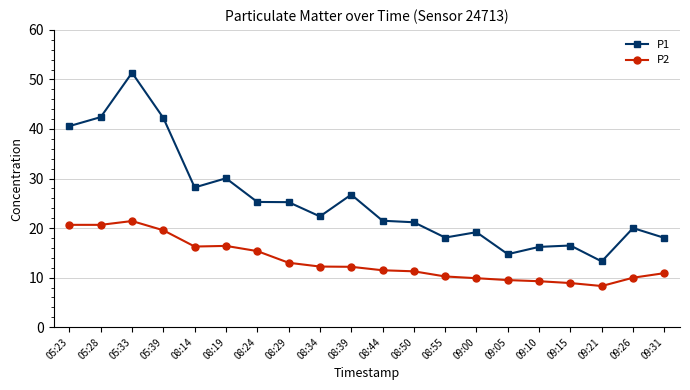

What value does the P2 series have at 08:29?

13.0